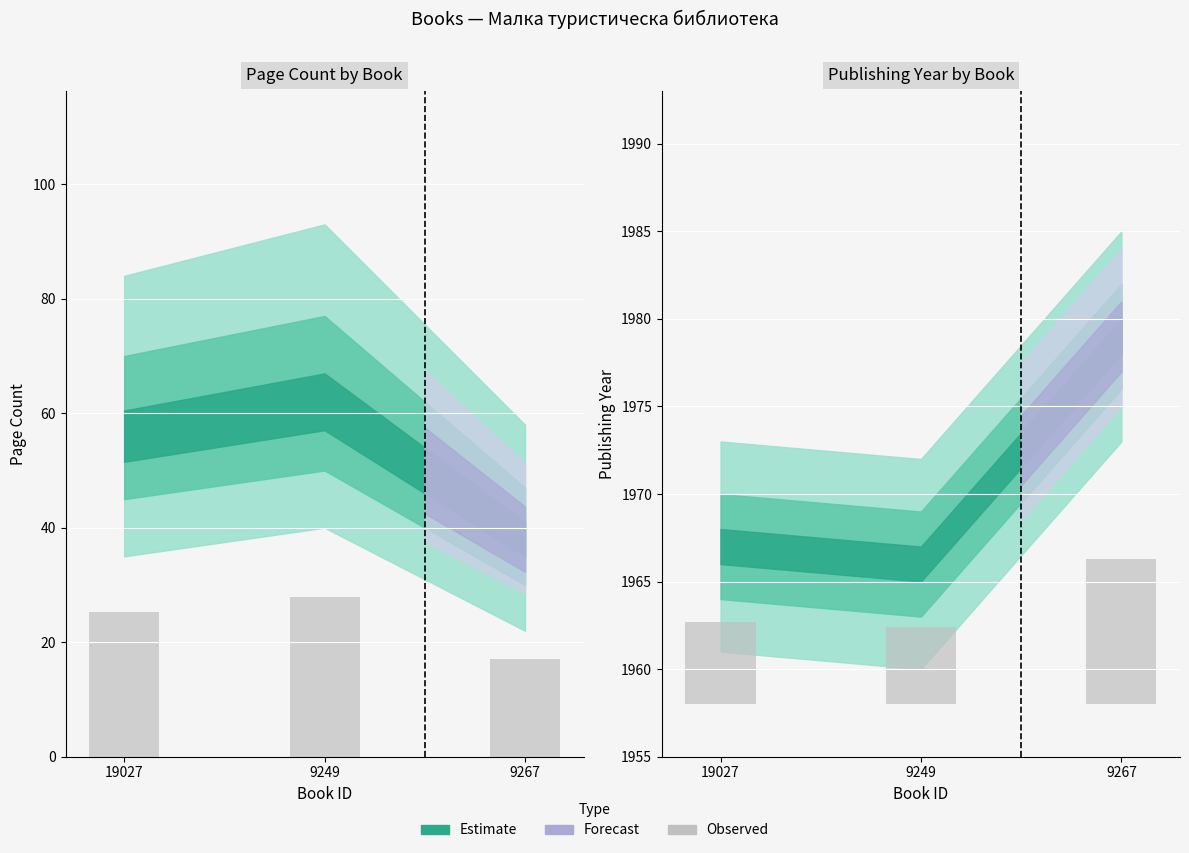

What position from the left is 9249?

2